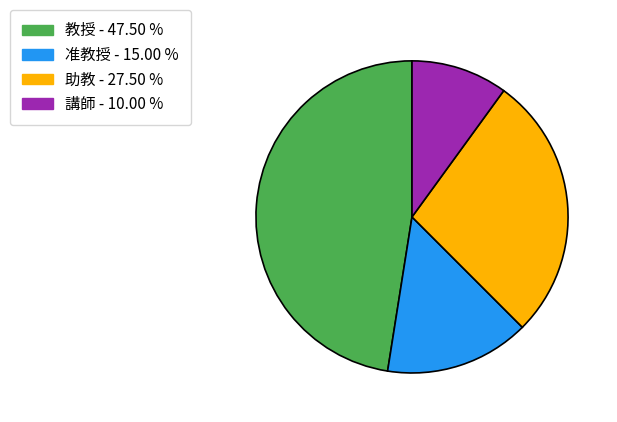

Count the number of slices in the pie.

4